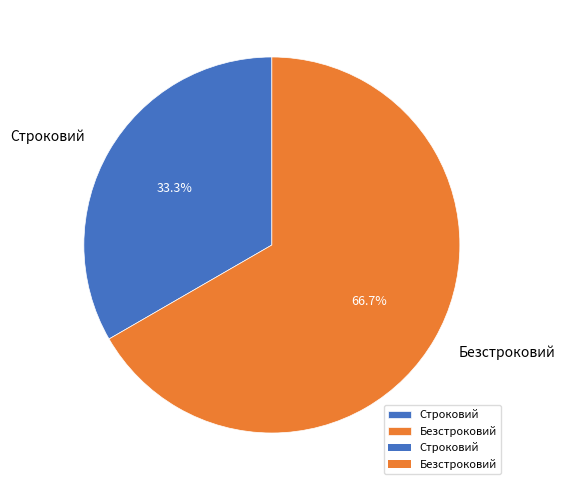

How much of the chart is everything except Строковий?

66.7%